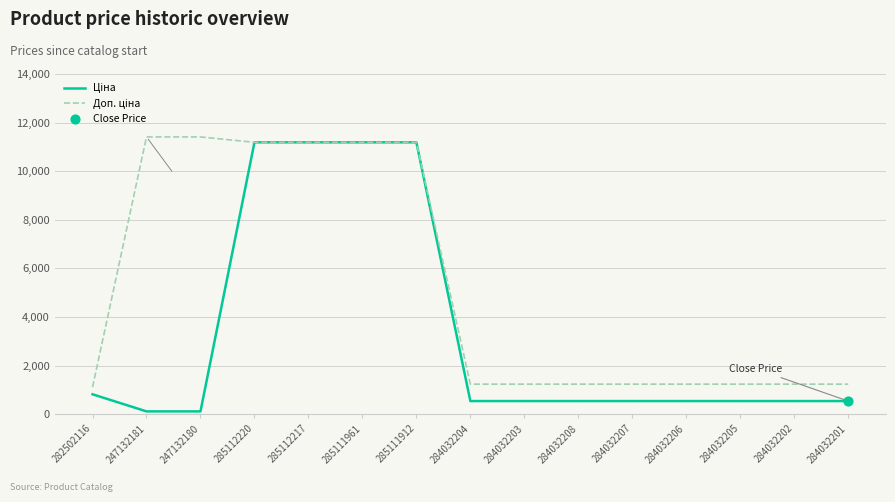

At which category is the sum across all series the highest?

285112220